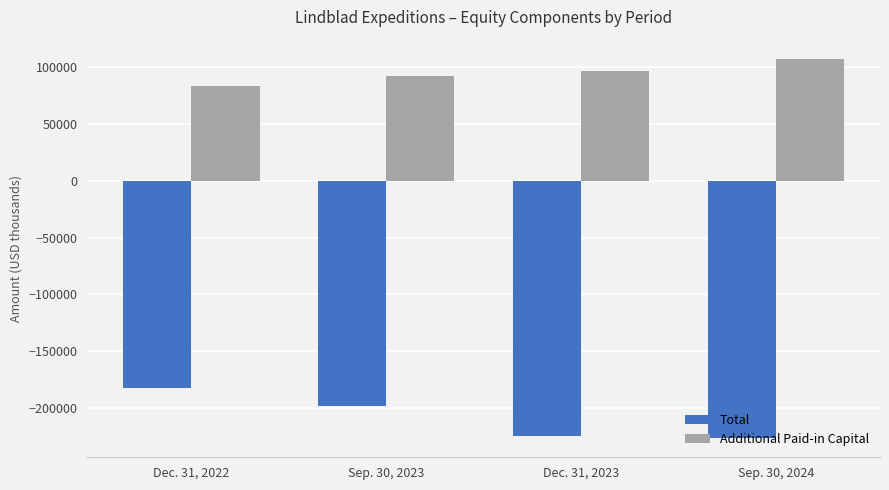

Which series has the largest total across all categories?

Additional Paid-in Capital